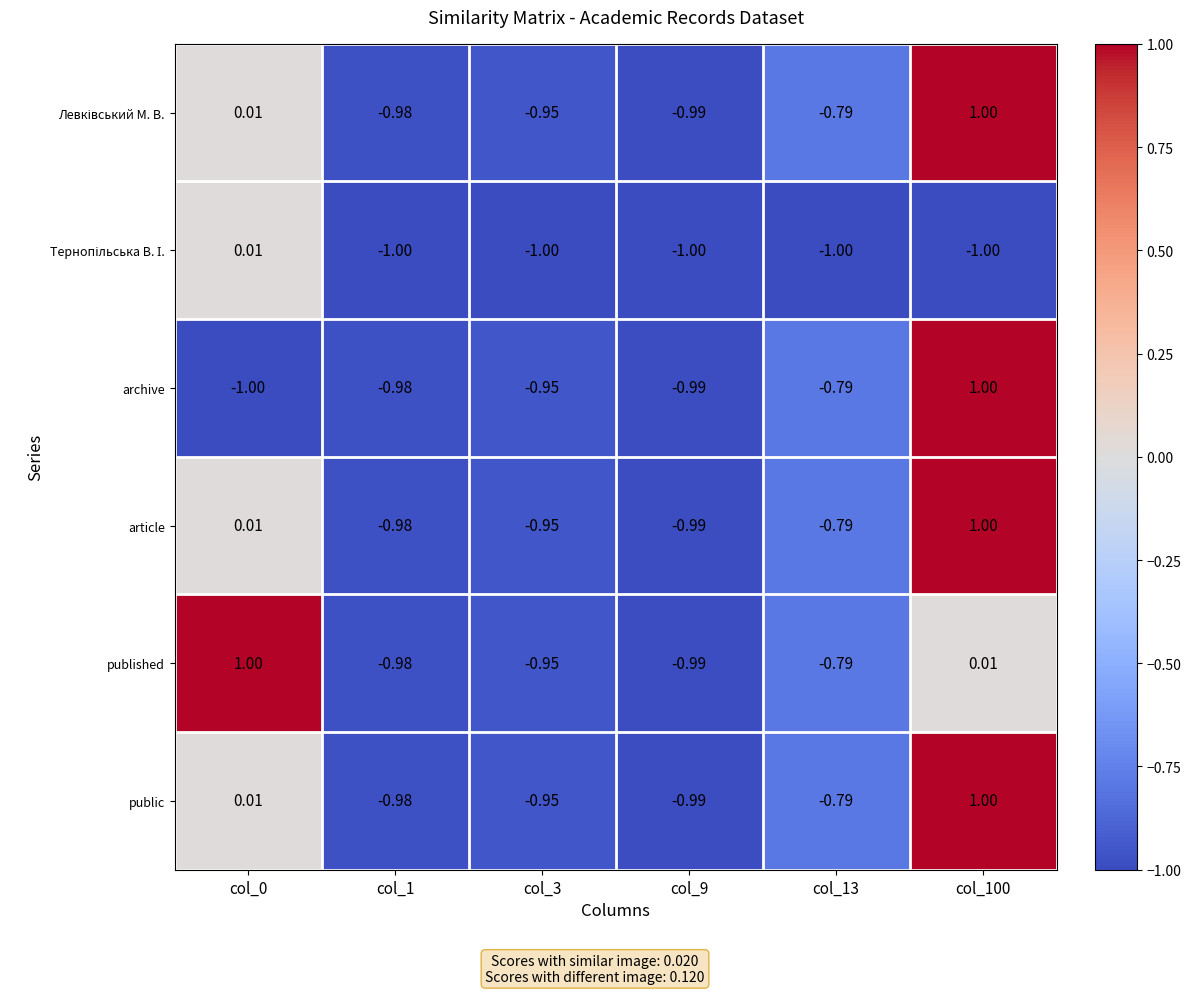

Is the value of archive at col_13 greater than the value of article at col_3?

Yes